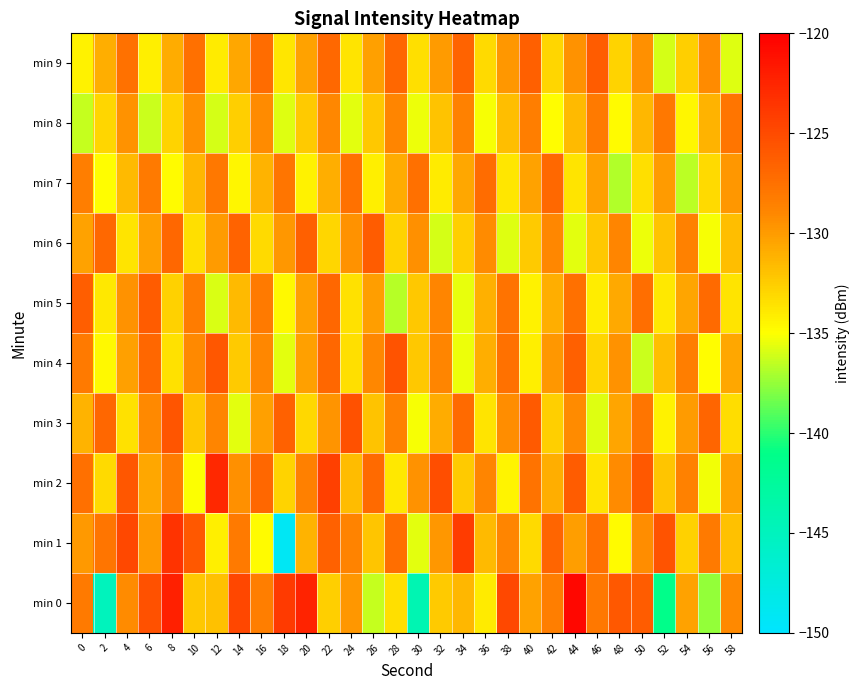

Rank the series by their maximum value, from highest to lowest.

min 0, min 2, min 1, min 3, min 4, min 5, min 6, min 9, min 7, min 8